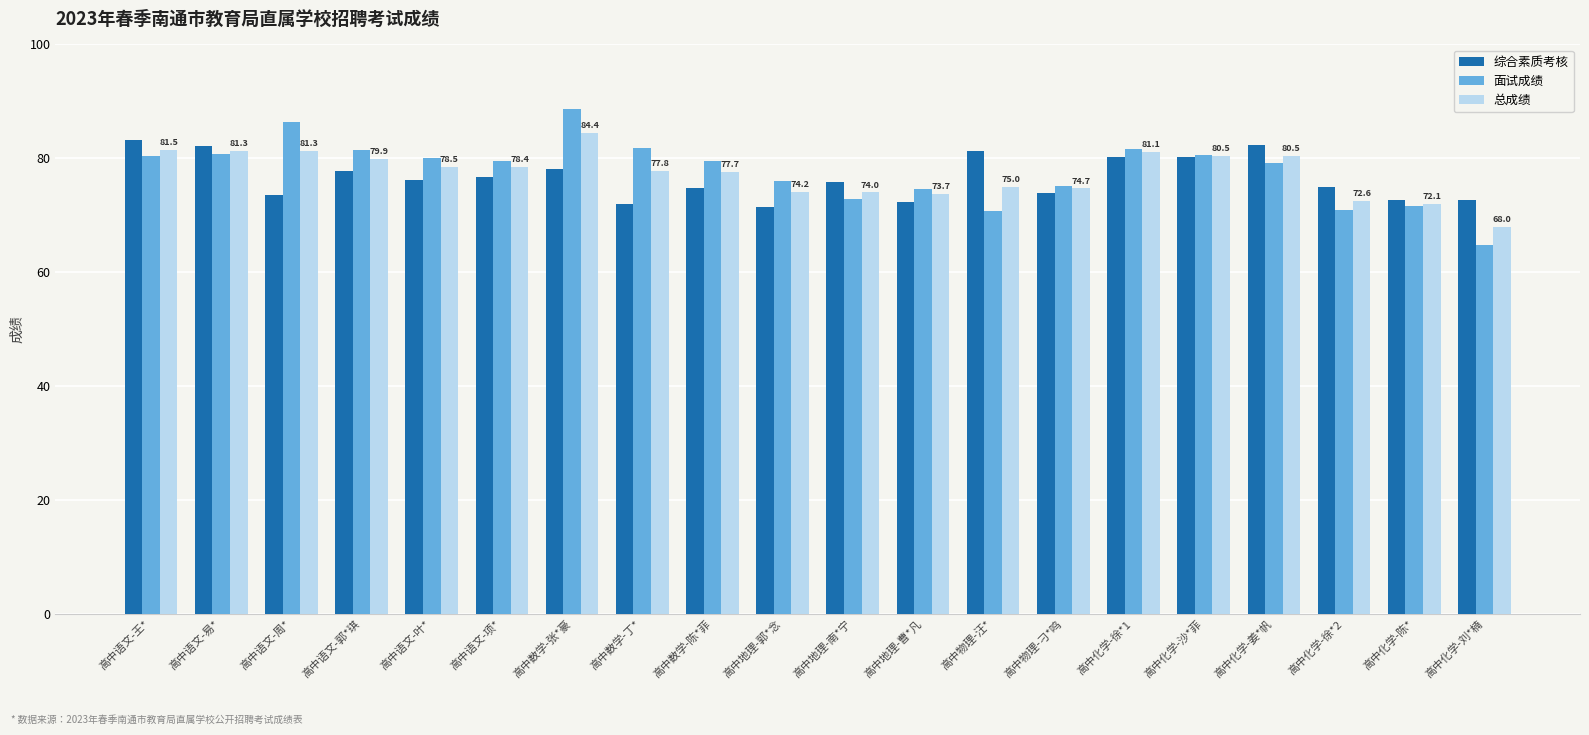

True or false: 综合素质考核 has a value of 126.9 at 高中地理-郭*念.

False